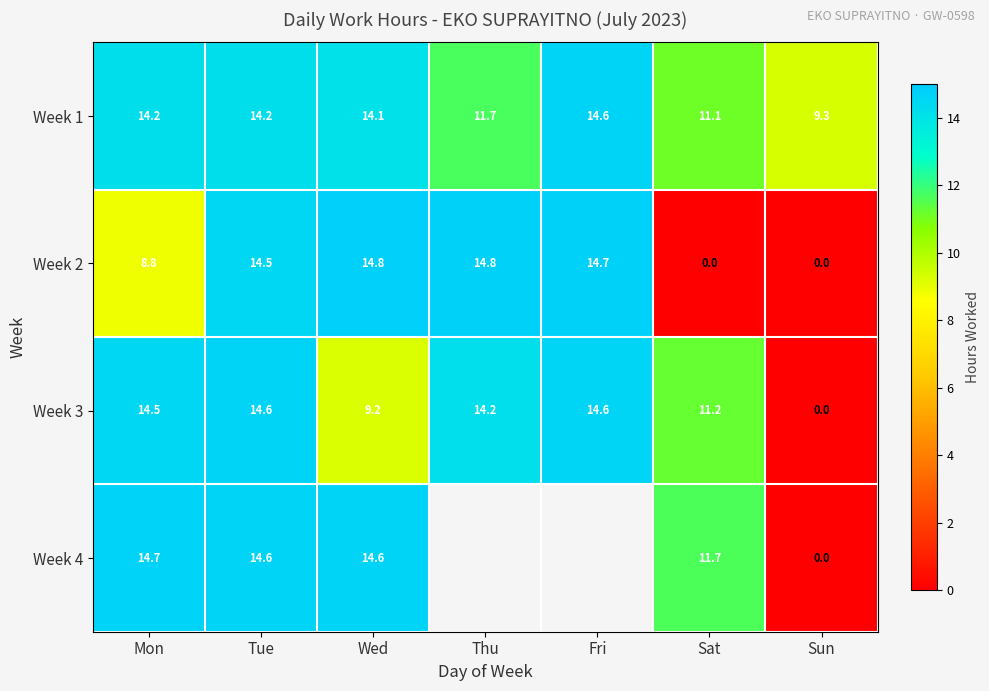

Where is Week 1 nearest to the value 11?

Sat